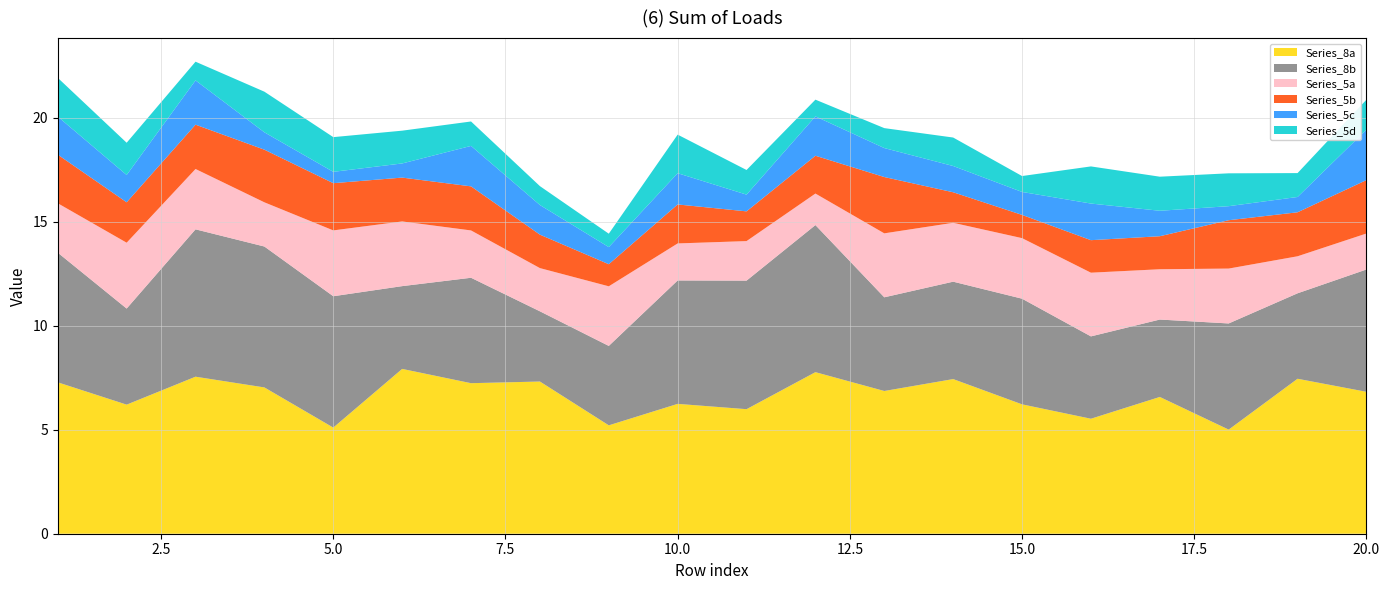

Is it true that Series_8a equals 6.2 at 15.0?

True